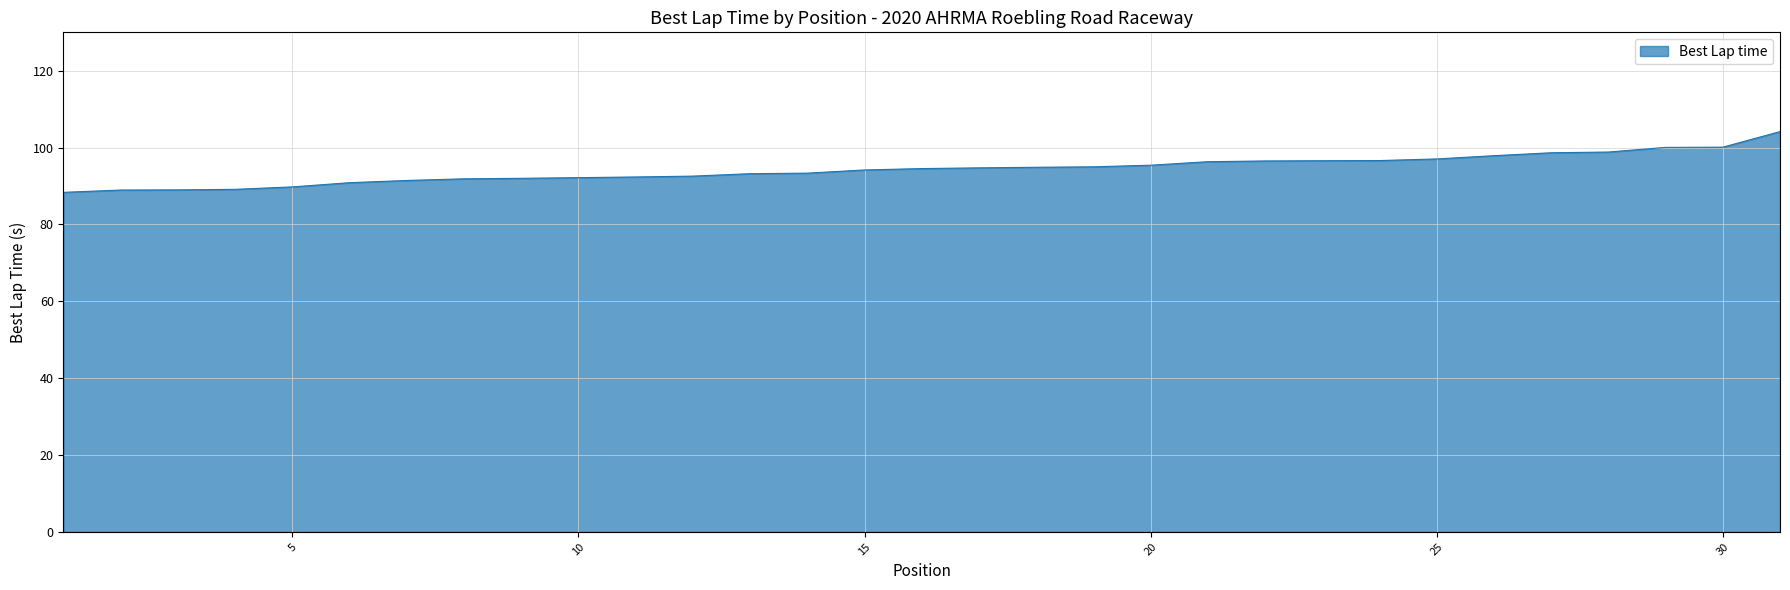

How many lines are shown in the chart?

1